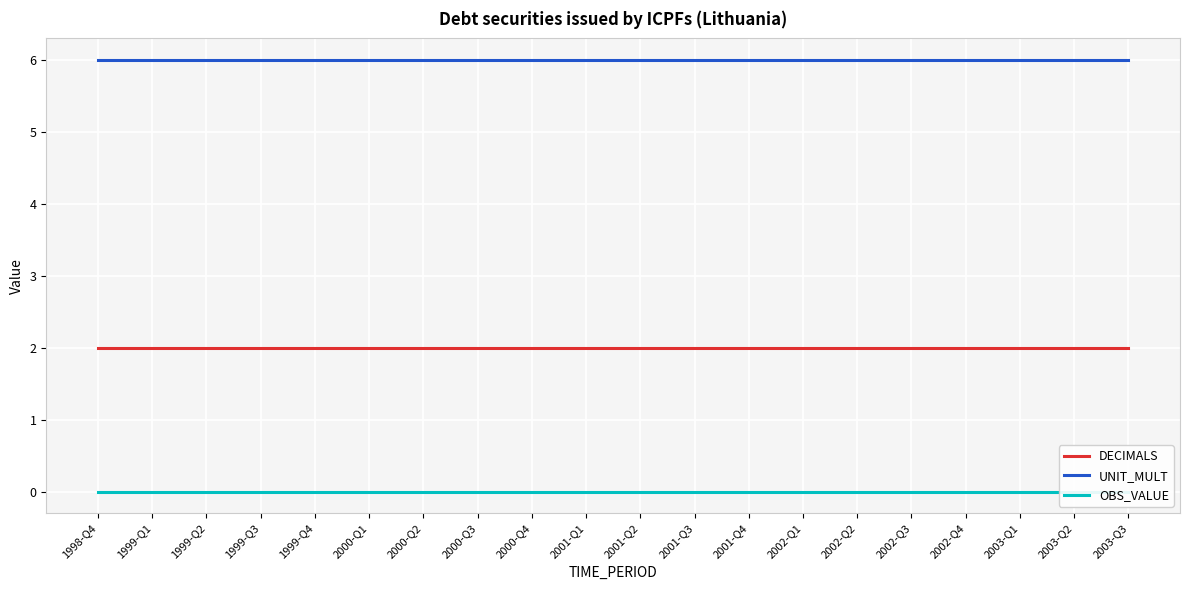

Reading left to right, what are all the values shown in this chart?

DECIMALS: 2	2	2	2	2	2	2	2	2	2	2	2	2	2	2	2	2	2	2	2
UNIT_MULT: 6	6	6	6	6	6	6	6	6	6	6	6	6	6	6	6	6	6	6	6
OBS_VALUE: 0	0	0	0	0	0	0	0	0	0	0	0	0	0	0	0	0	0	0	0